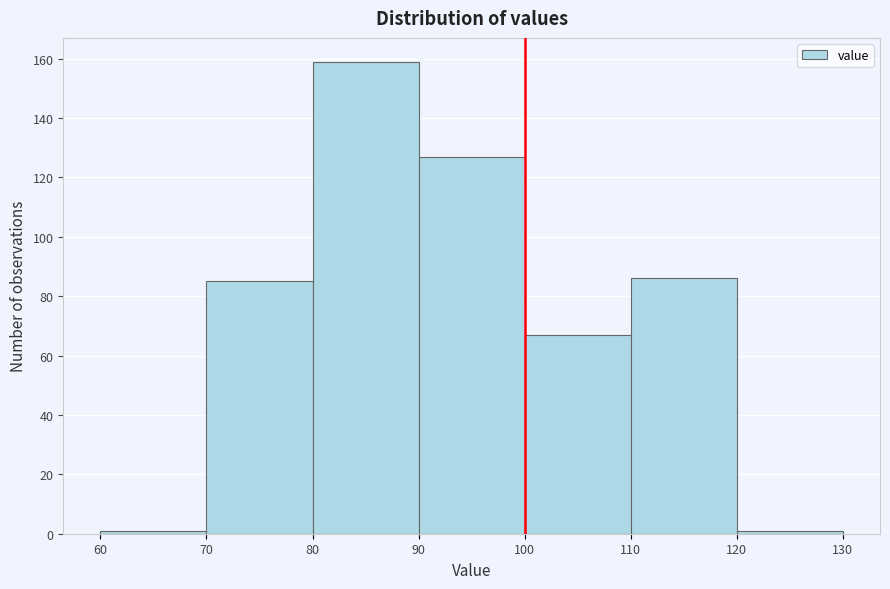

Reading left to right, transcribe this chart: for each bar, give the range it covers on the x-axis and its height. The values are not printed on the chart, so give them approximately, as read against the axis.

60 to 70: under 2
70 to 80: 86
80 to 90: 160
90 to 100: 128
100 to 110: 68
110 to 120: 86
120 to 130: under 2